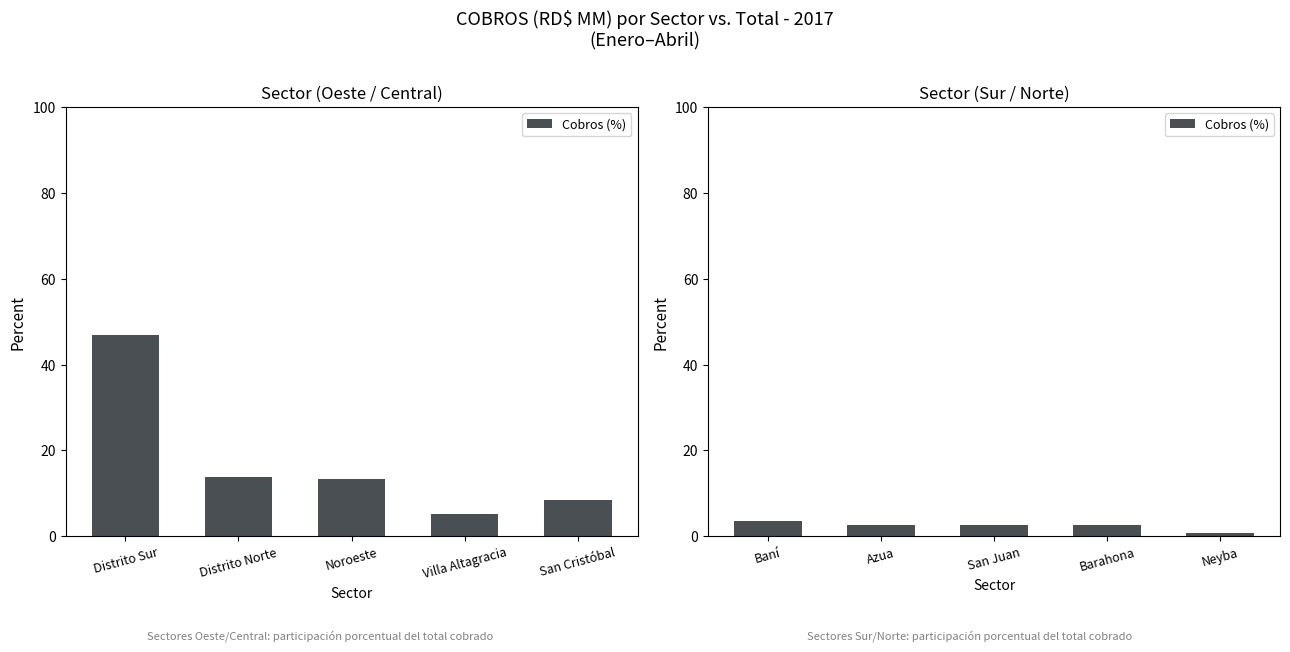

The value at Neyba is 1.4. True or false?

False